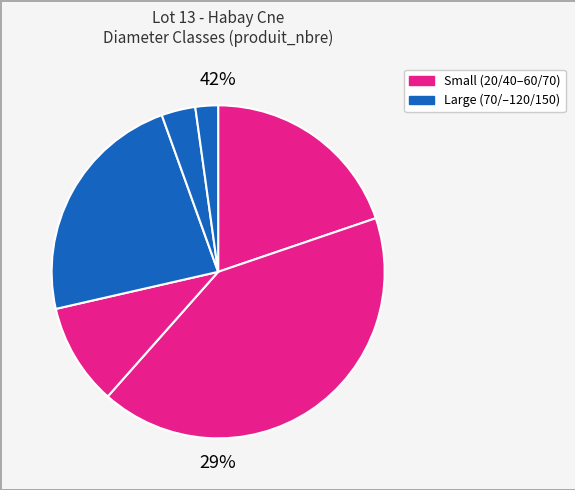

Count the number of slices in the pie.

6